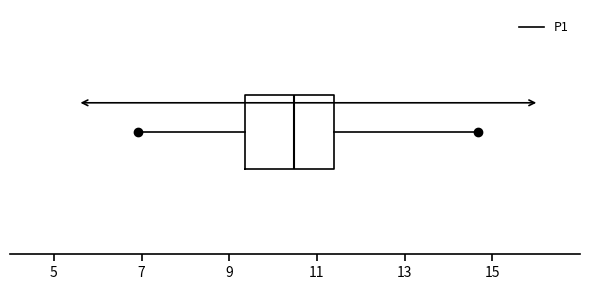

Transcribe this box plot: give where the median line is, the range the box spans, and where the two whiskers end, as read against the x-axis. The values are not printed on the chart, so give them approximately, as read against the axis.

median 10.4, box 9.4 to 11.4, whiskers 7.0 to 14.6